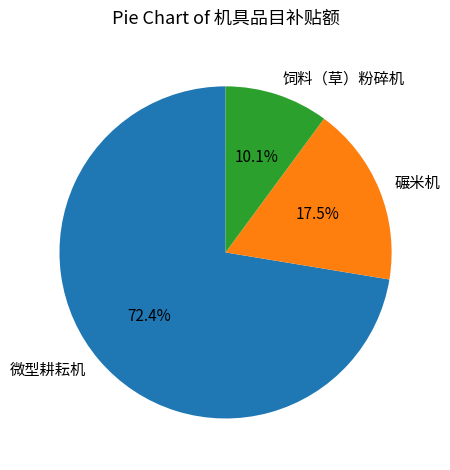

To the nearest percent, what portion does 饲料（草）粉碎机 represent?

10%